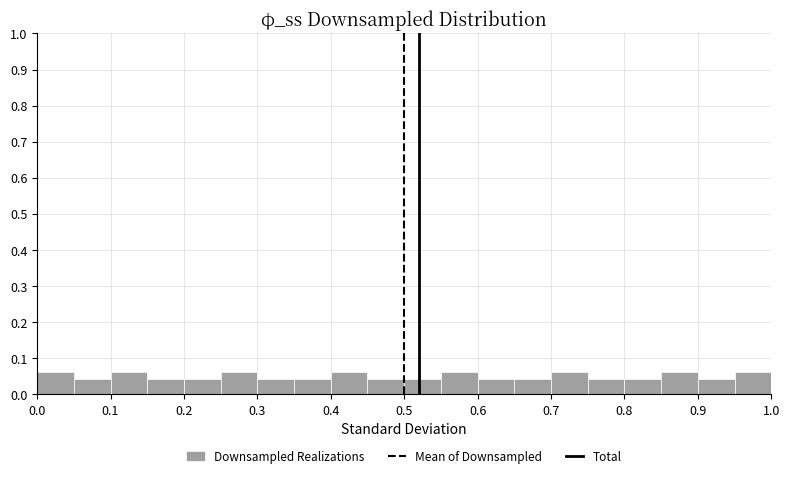

Reading left to right, list every bar in this chart as the range it spans on the x-axis followed by its height. The values are not printed on the chart, so give them approximately, as read against the axis.

0.00 to 0.05: 0.06
0.05 to 0.10: 0.04
0.10 to 0.15: 0.06
0.15 to 0.20: 0.04
0.20 to 0.25: 0.04
0.25 to 0.30: 0.06
0.30 to 0.35: 0.04
0.35 to 0.40: 0.04
0.40 to 0.45: 0.06
0.45 to 0.50: 0.04
0.50 to 0.55: 0.04
0.55 to 0.60: 0.06
0.60 to 0.65: 0.04
0.65 to 0.70: 0.04
0.70 to 0.75: 0.06
0.75 to 0.80: 0.04
0.80 to 0.85: 0.04
0.85 to 0.90: 0.06
0.90 to 0.95: 0.04
0.95 to 1.00: 0.06